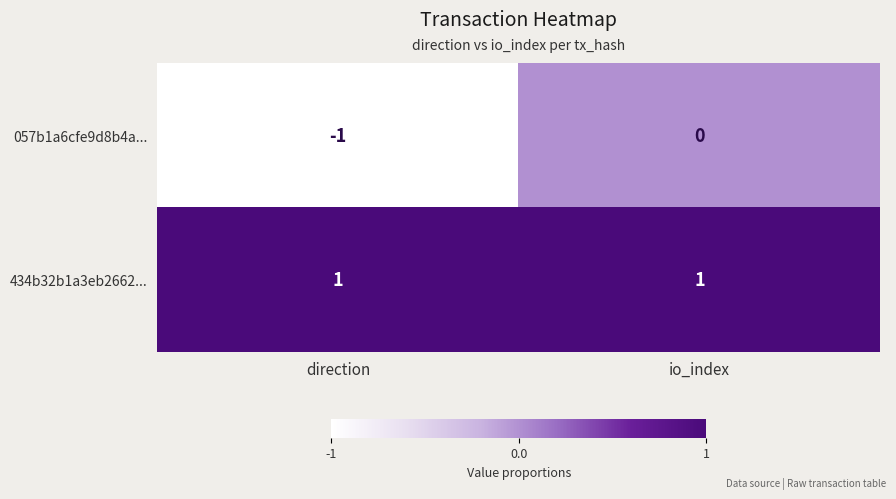

The 057b1a6cfe9d8b4a... series shows 0 at io_index. True or false?

True